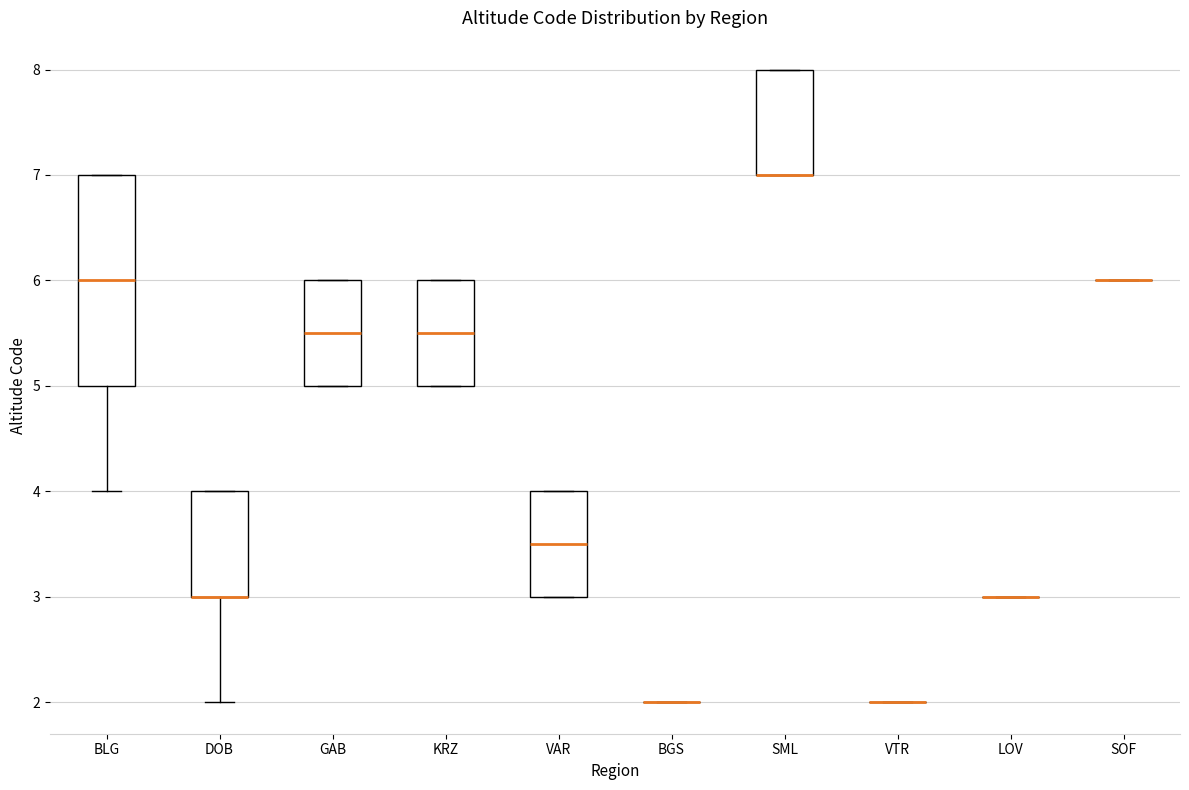

Where is the upper edge of the box for GAB on the y-axis? The values are not printed on the chart, so give them approximately, as read against the axis.

6.0